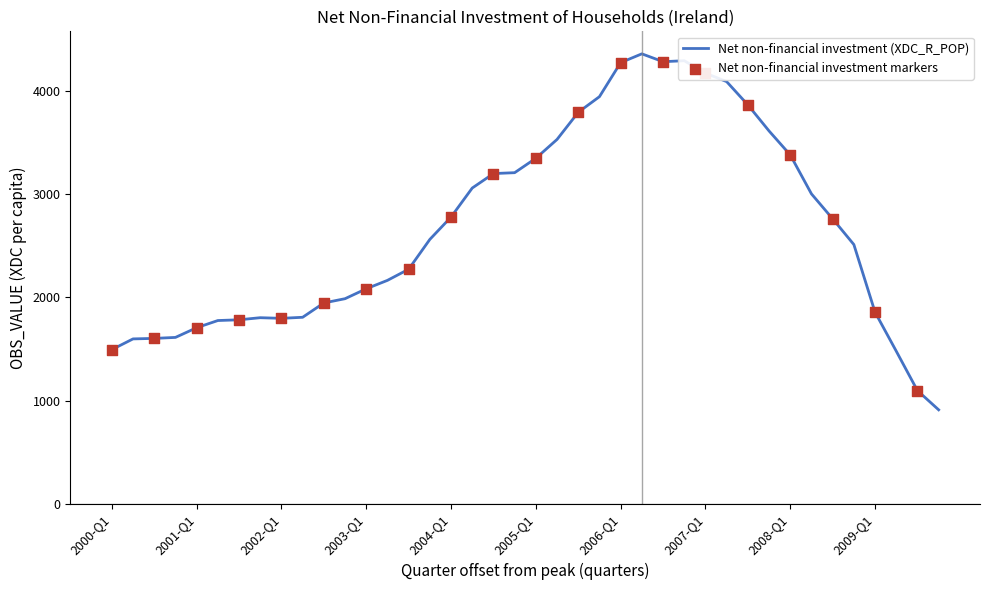

What is the maximum value shown in the chart?

4359.5